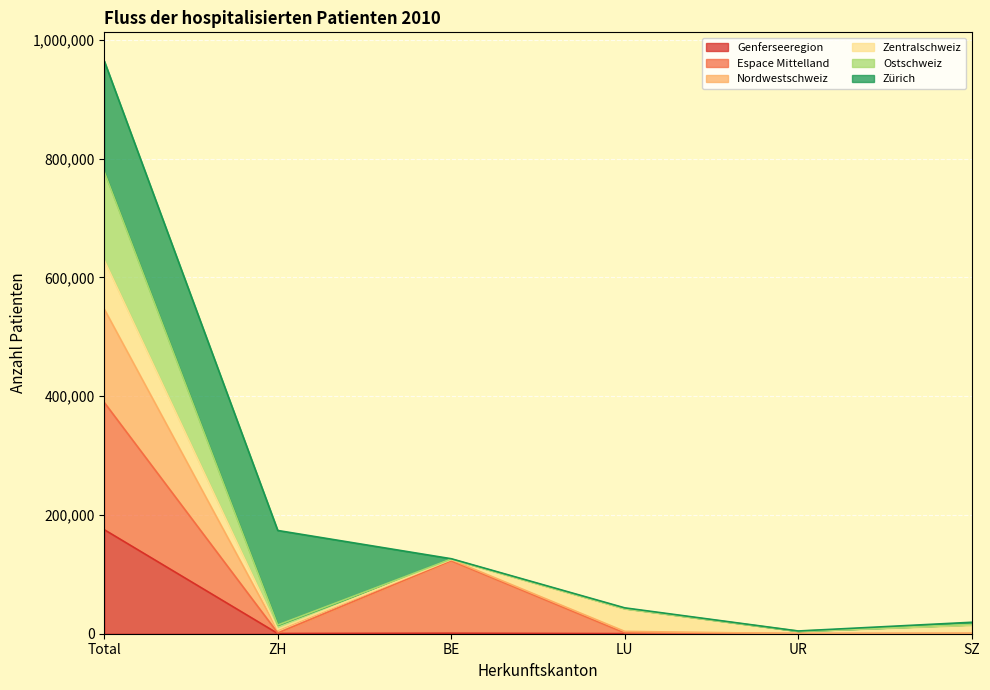

What is the label of the 6th point from the left?

SZ